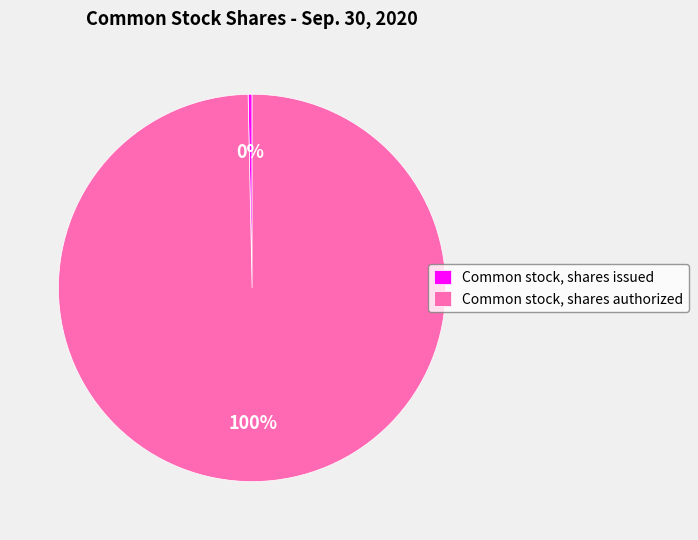

Which has a higher value, Common stock, shares authorized or Common stock, shares issued?

Common stock, shares authorized